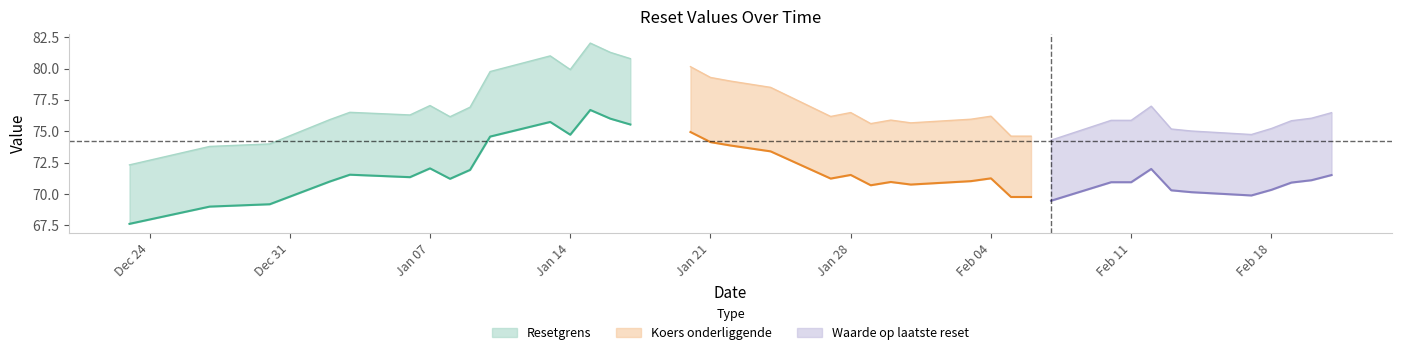

Rank the series at 2024-12-23 from lowest to highest value.

Waarde op laatste reset, Resetgrens, Koers onderliggende